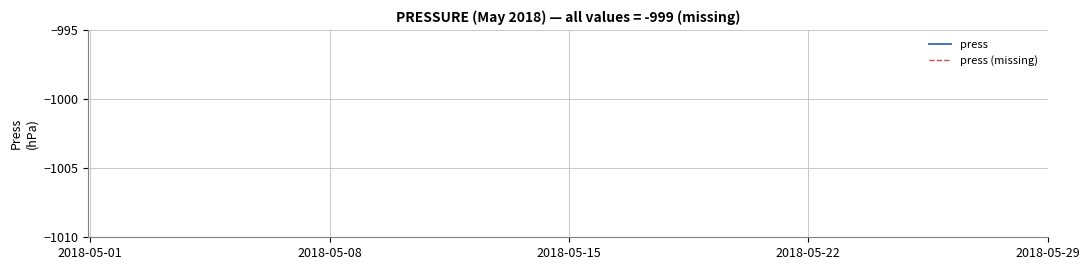

List the series in order of their overall mean, lowest first.

press, press (missing)